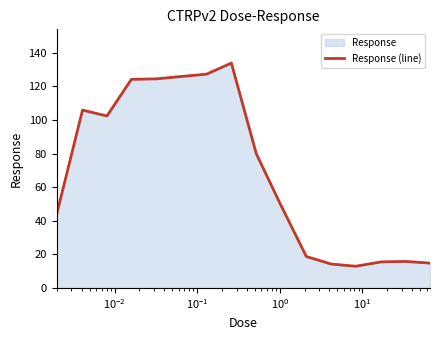

What is the maximum value shown in the chart?

133.9